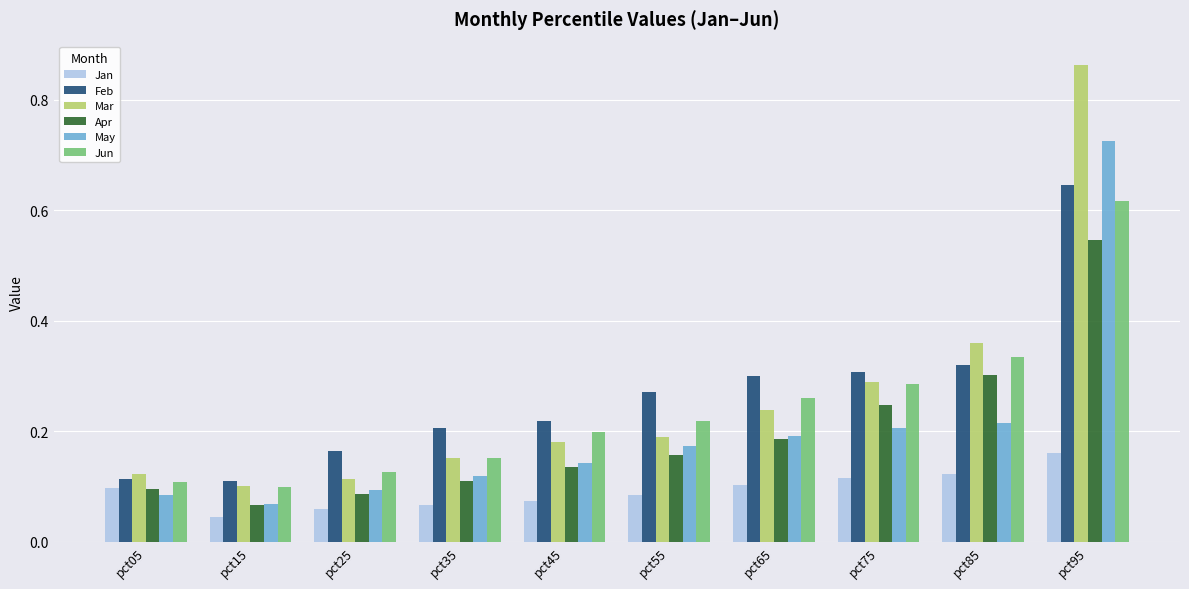

Count the Mar values in the range 0 to 1.

10